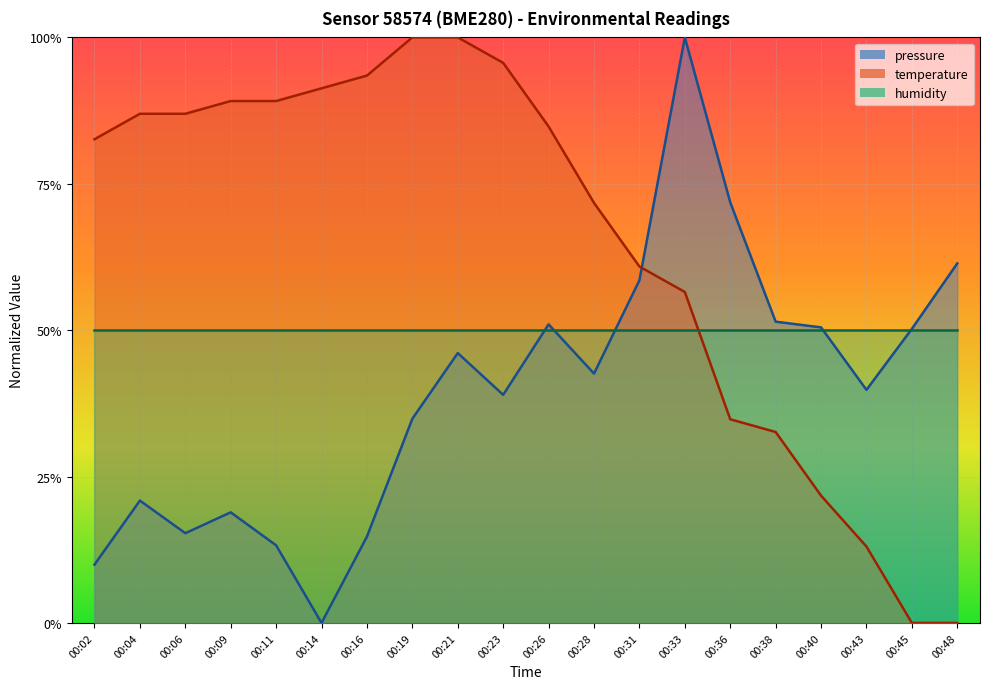

True or false: pressure and temperature intersect in this chart.

True